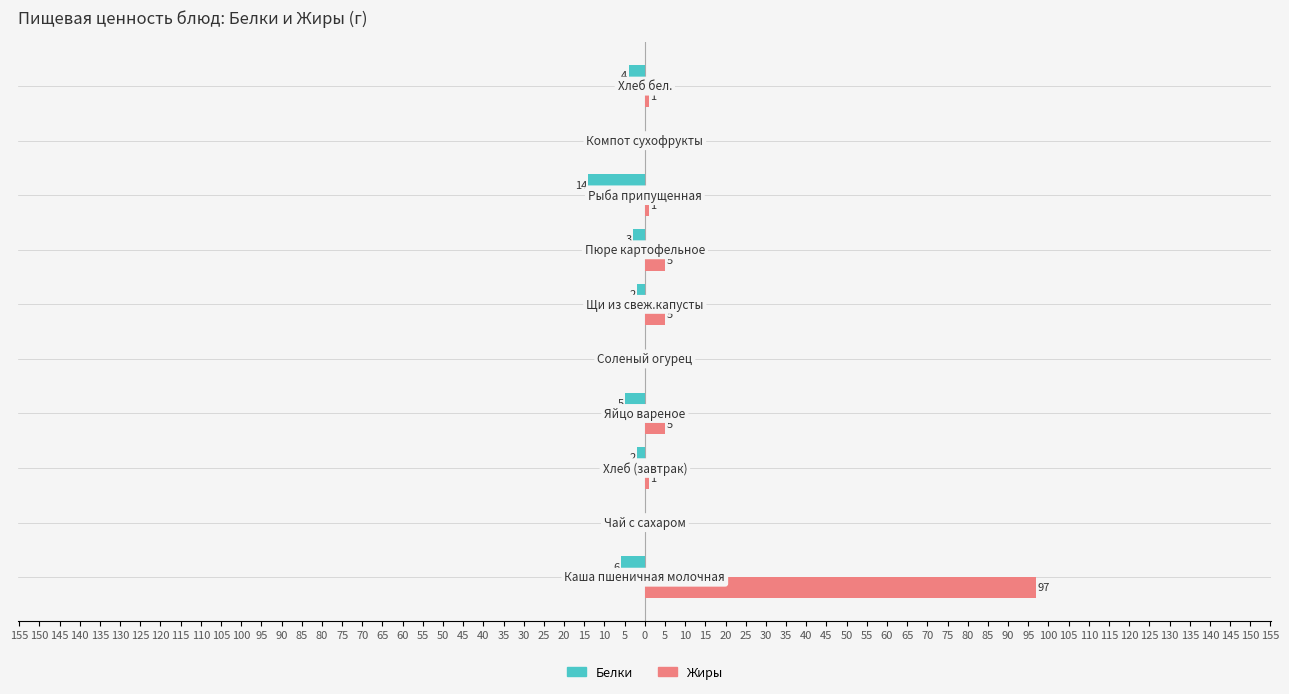

What are all the series names shown in the legend?

Белки, Жиры